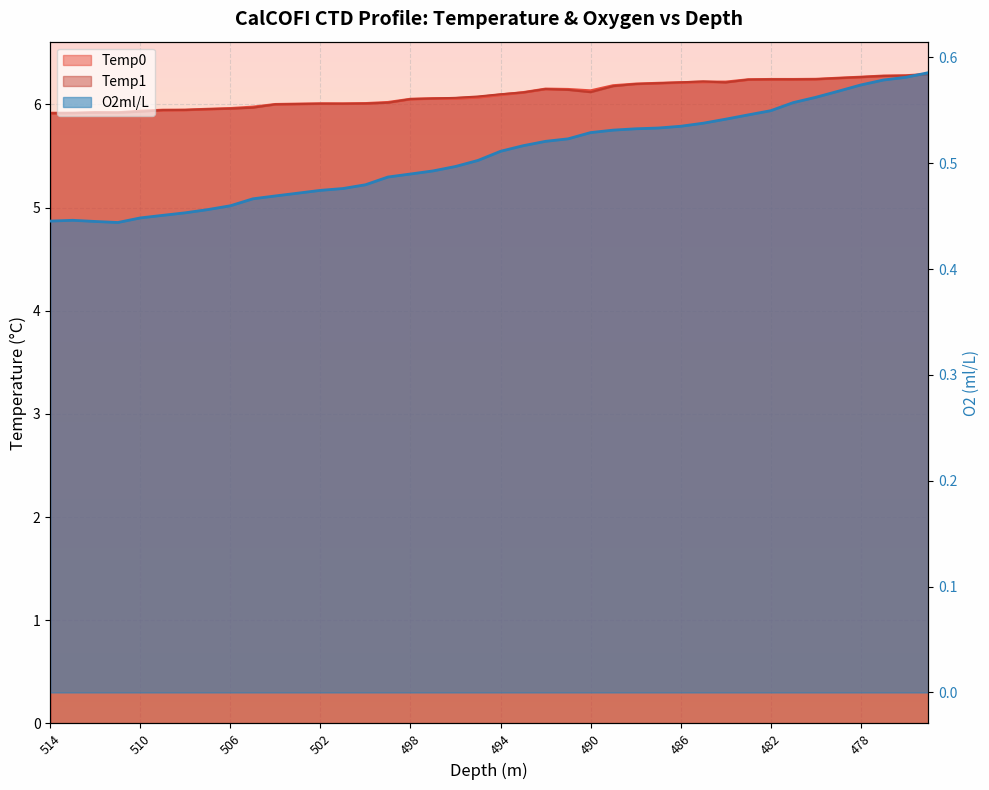

Which series has the largest range (max minus min)?

Temp1